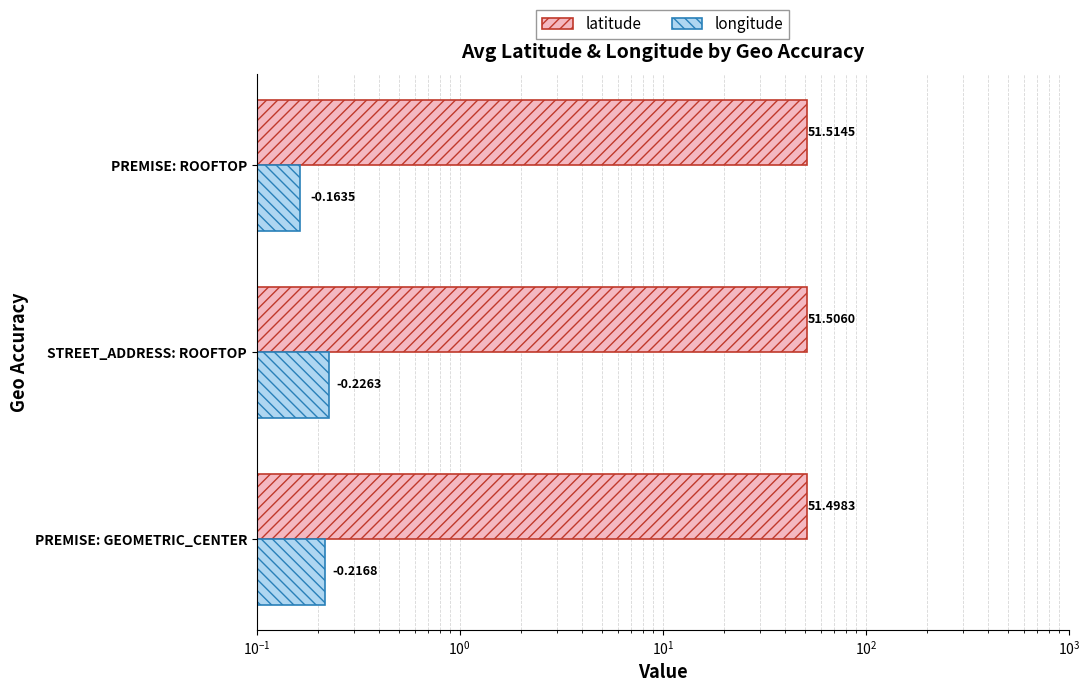

How many bars are there in total?

6